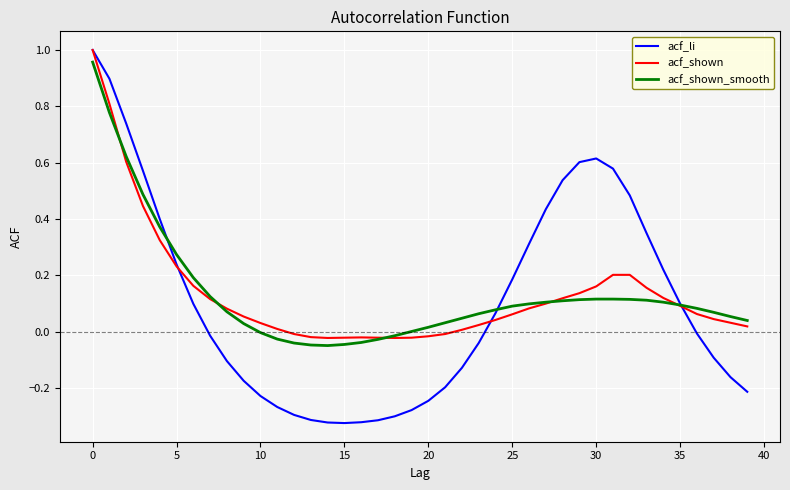

Does the chart display data point markers on the line(s)?

No